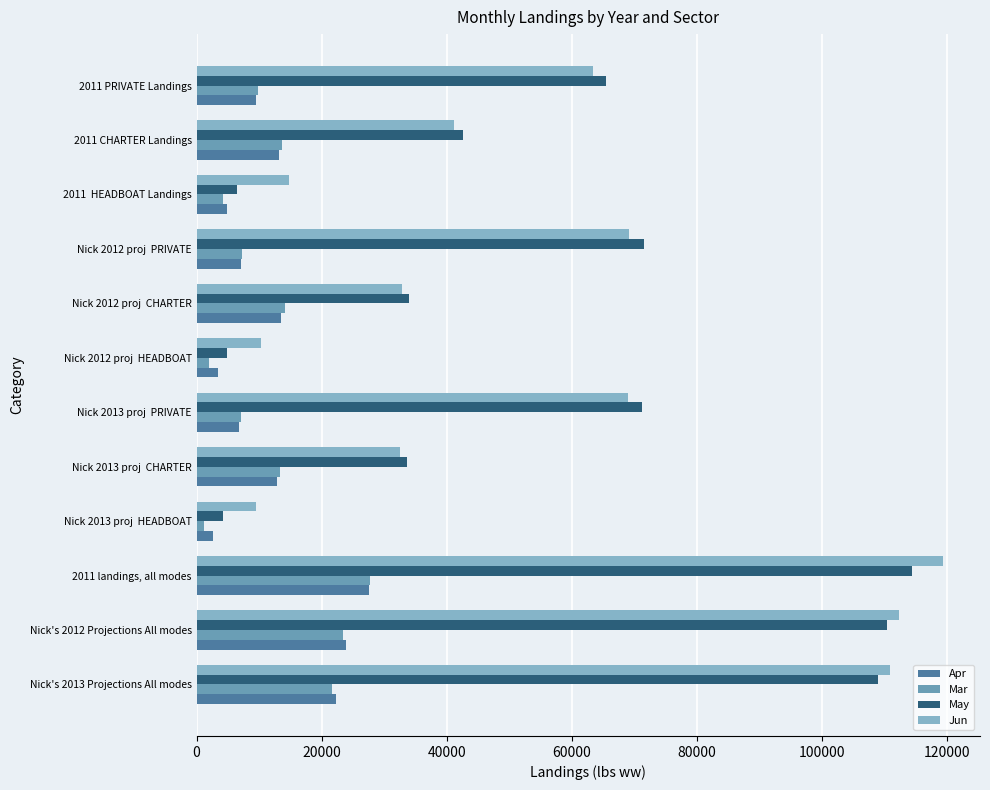

Which series has the largest total across all categories?

Jun